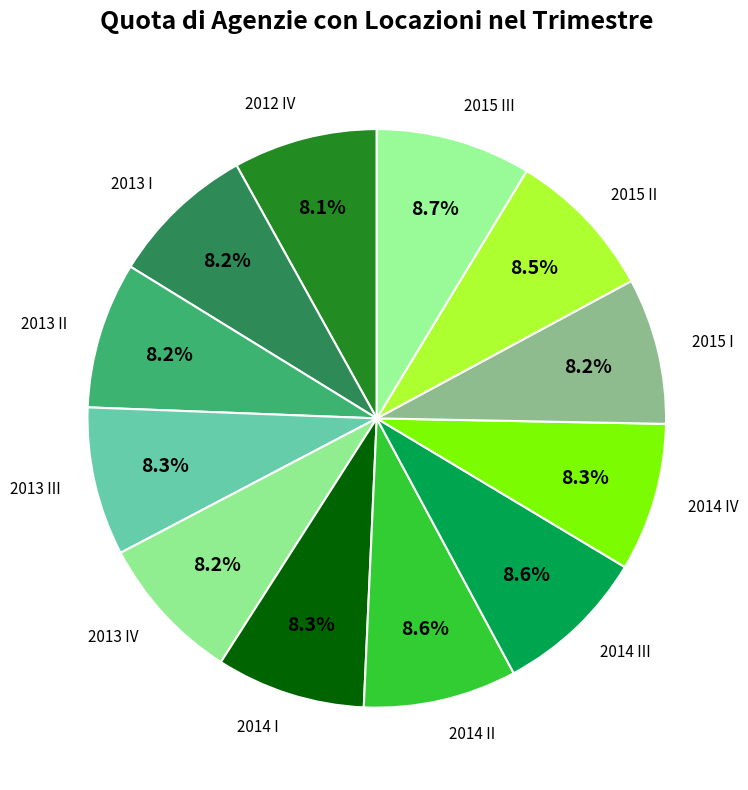

Do 2013 I and 2013 II together represent more than half of the pie?

No